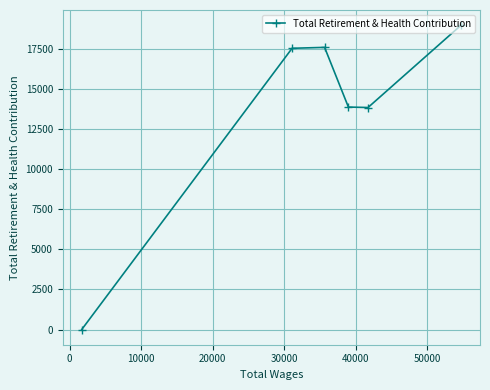

What is the greatest value displayed?

19011